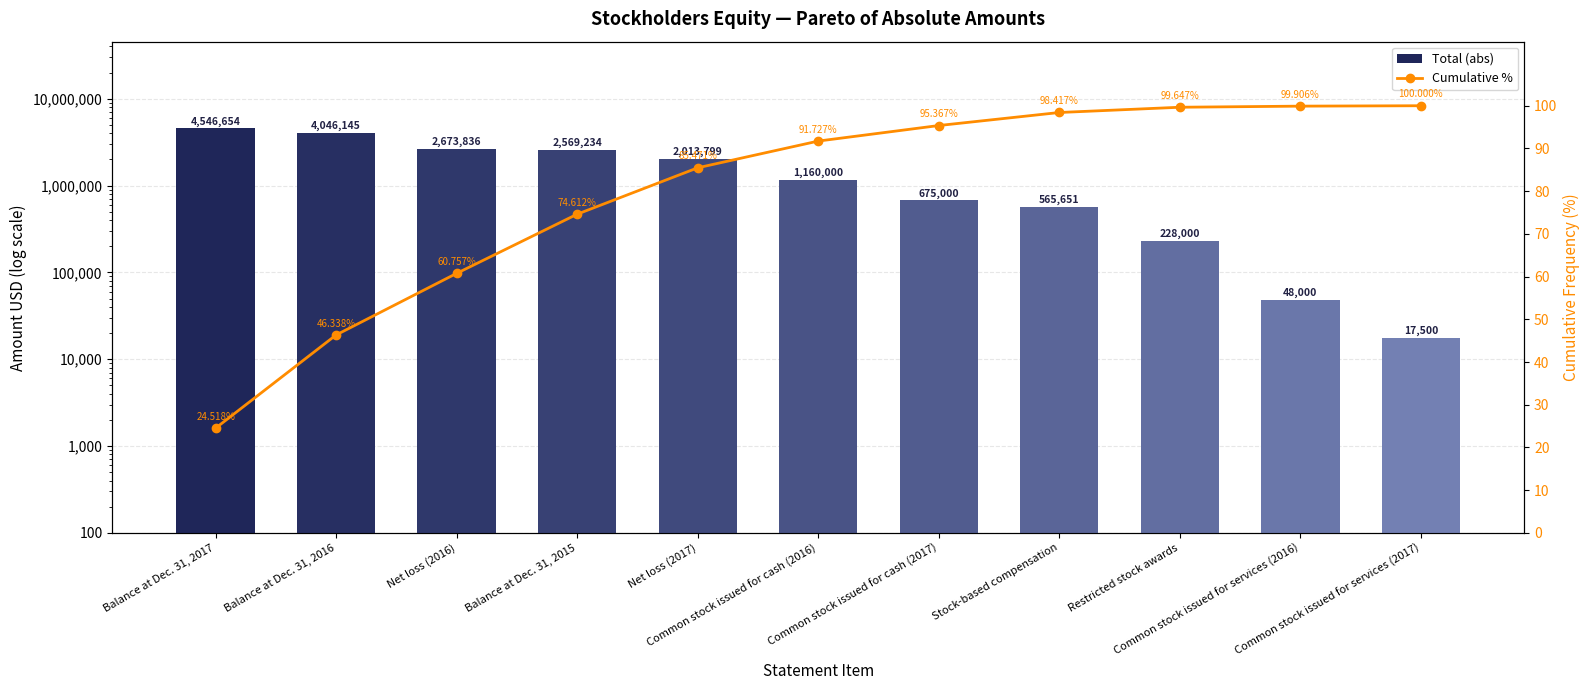

What is the sum of the Cumulative % values at Restricted stock awards and Balance at Dec. 31, 2015?

174.3